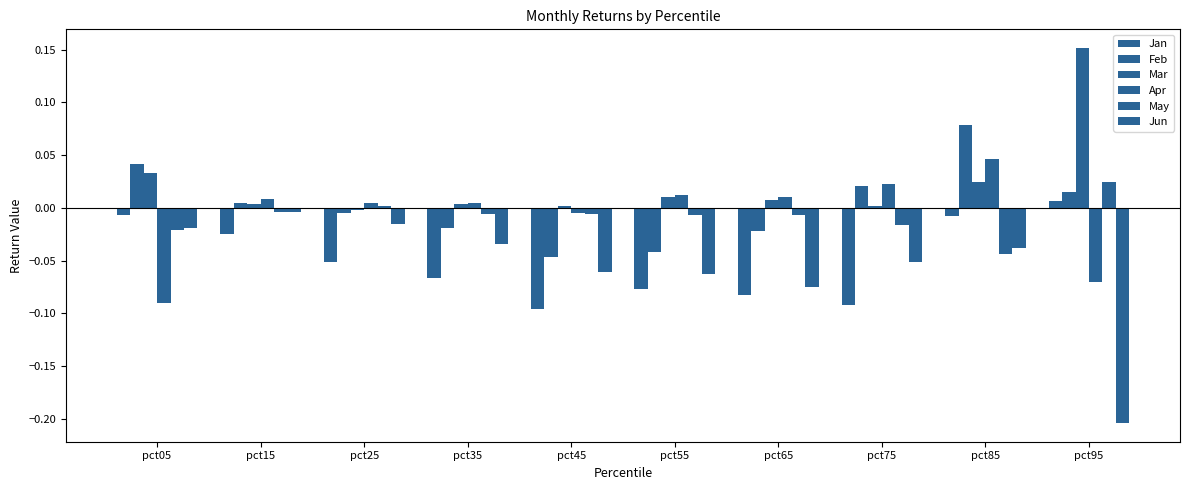

True or false: May has a value of 0.0 at pct95.

False